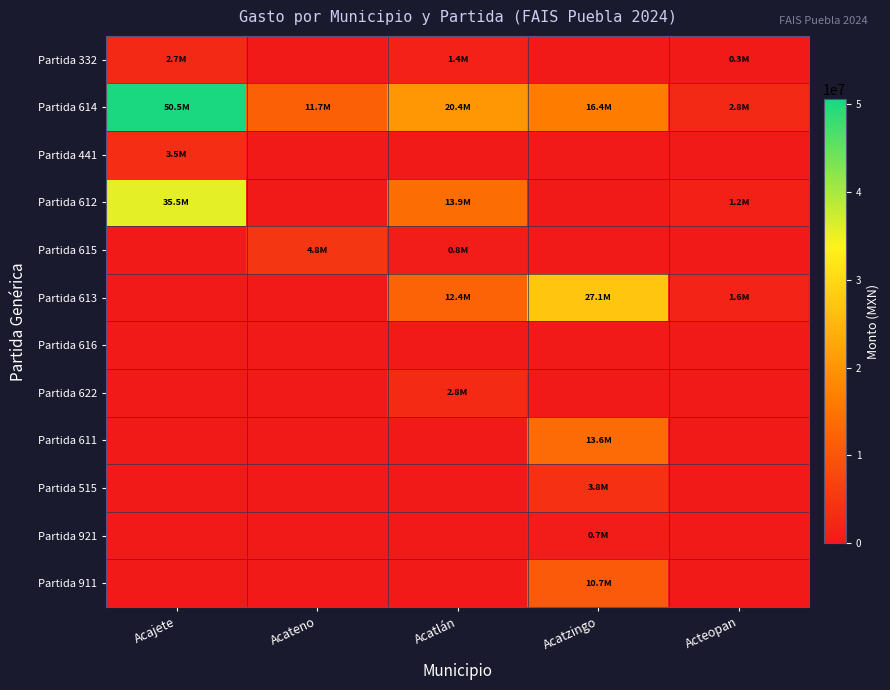

What is the spread (max minus min) of values at Acatlán?

20440081.5